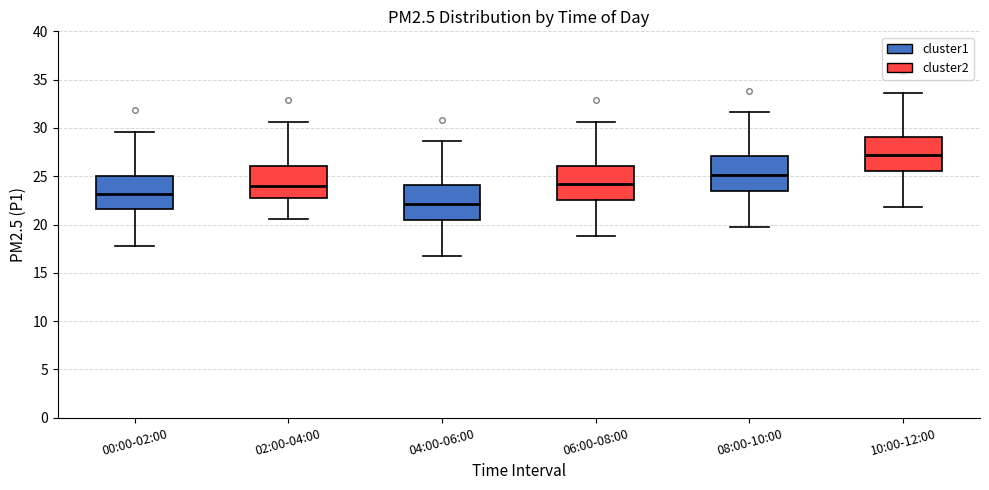

Reading left to right, read every box against the y-axis: the position of its median line, the range the box covers, and the ends of its whiskers. The values are not printed on the chart, so give them approximately, as read against the axis.

00:00-02:00: median 23.0, box 21.5 to 25.0, whiskers 18.0 to 29.5
02:00-04:00: median 24.0, box 22.5 to 26.0, whiskers 20.5 to 30.5
04:00-06:00: median 22.0, box 20.5 to 24.0, whiskers 17.0 to 28.5
06:00-08:00: median 24.0, box 22.5 to 26.0, whiskers 19.0 to 30.5
08:00-10:00: median 25.0, box 23.5 to 27.0, whiskers 20.0 to 31.5
10:00-12:00: median 27.0, box 25.5 to 29.0, whiskers 22.0 to 33.5